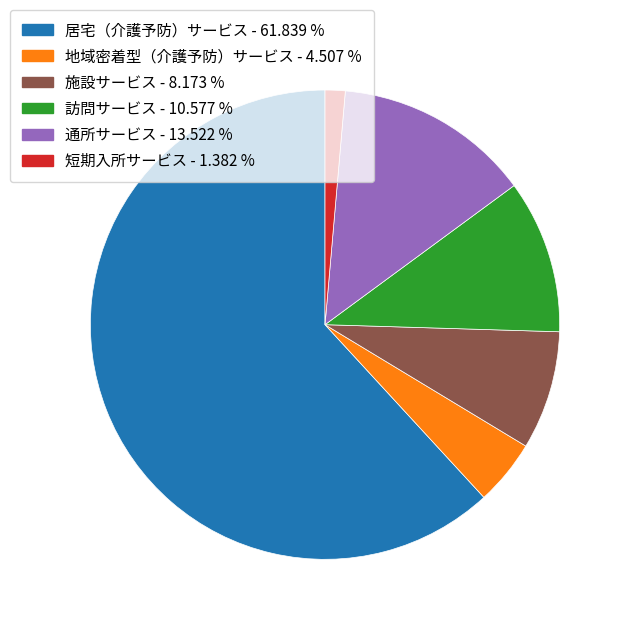

Which slice represents more than half of the pie?

居宅（介護予防）サービス